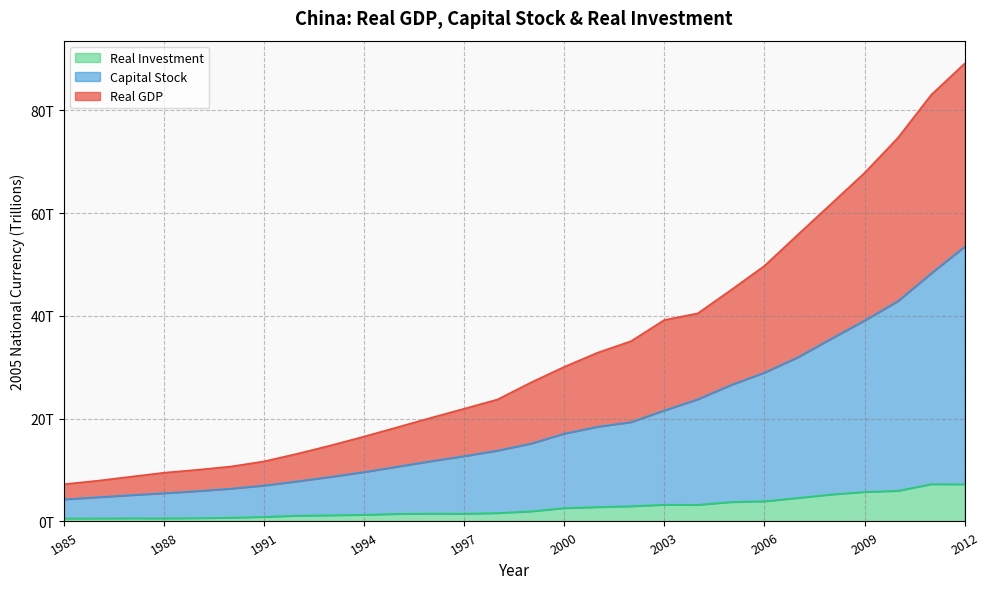

Reading right to left, extract all data points from this chart.

Real GDP: 2012=89.1	2011=83.0	2010=74.7	2009=67.8	2008=61.8	2007=55.8	2006=49.7	2005=45.1	2004=40.5	2003=39.2	2002=35.1	2001=32.9	2000=30.1	1999=27.0	1998=23.7	1997=21.9	1996=20.2	1995=18.3	1994=16.5	1993=14.8	1992=13.2	1991=11.7	1990=10.7	1989=10.1	1988=9.5	1987=8.7	1986=7.9	1985=7.2
Capital Stock: 2012=53.5	2011=48.3	2010=42.9	2009=39.1	2008=35.6	2007=31.9	2006=29.0	2005=26.6	2004=23.8	2003=21.6	2002=19.3	2001=18.4	2000=17.1	1999=15.1	1998=13.8	1997=12.7	1996=11.7	1995=10.7	1994=9.6	1993=8.7	1992=7.8	1991=7.0	1990=6.4	1989=5.9	1988=5.5	1987=5.1	1986=4.7	1985=4.3
Real Investment: 2012=7.2	2011=7.3	2010=6.0	2009=5.7	2008=5.3	2007=4.6	2006=3.9	2005=3.8	2004=3.2	2003=3.3	2002=3.0	2001=2.8	2000=2.6	1999=2.0	1998=1.6	1997=1.5	1996=1.5	1995=1.5	1994=1.3	1993=1.2	1992=1.1	1991=0.9	1990=0.7	1989=0.6	1988=0.6	1987=0.6	1986=0.6	1985=0.6